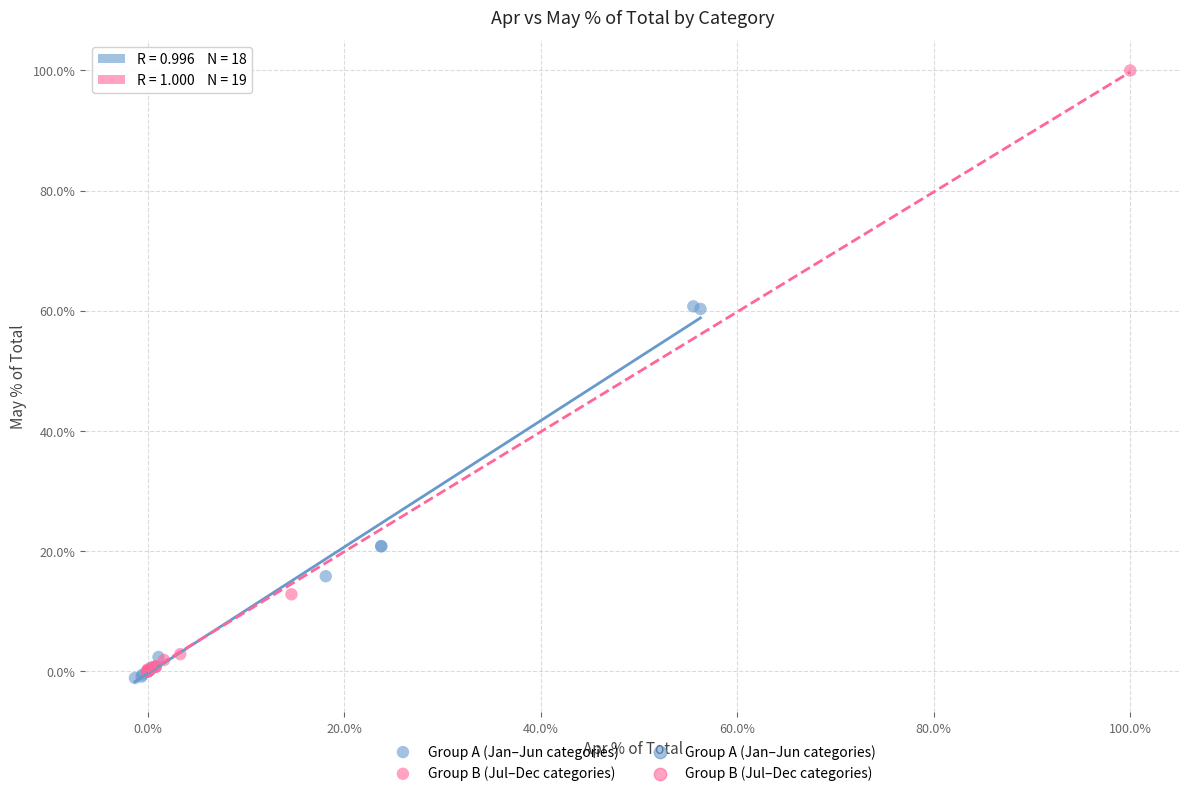

Which series has the widest spread of Y values?

Group B (Jul–Dec categories)